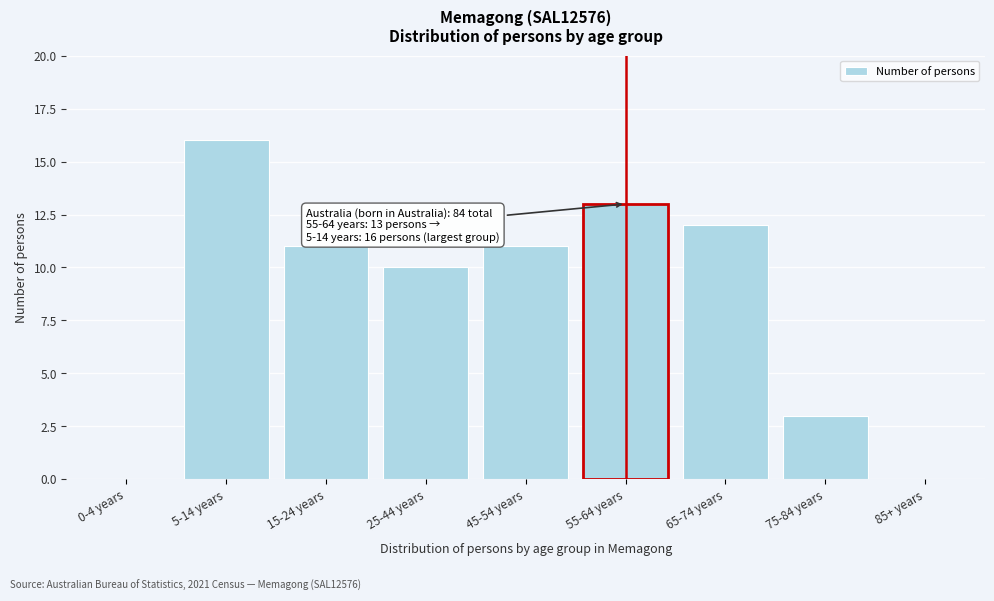

Reading left to right, extract all data points from this chart.

0-4 years=0	5-14 years=16	15-24 years=11	25-44 years=10	45-54 years=11	55-64 years=13	65-74 years=12	75-84 years=3	85+ years=0